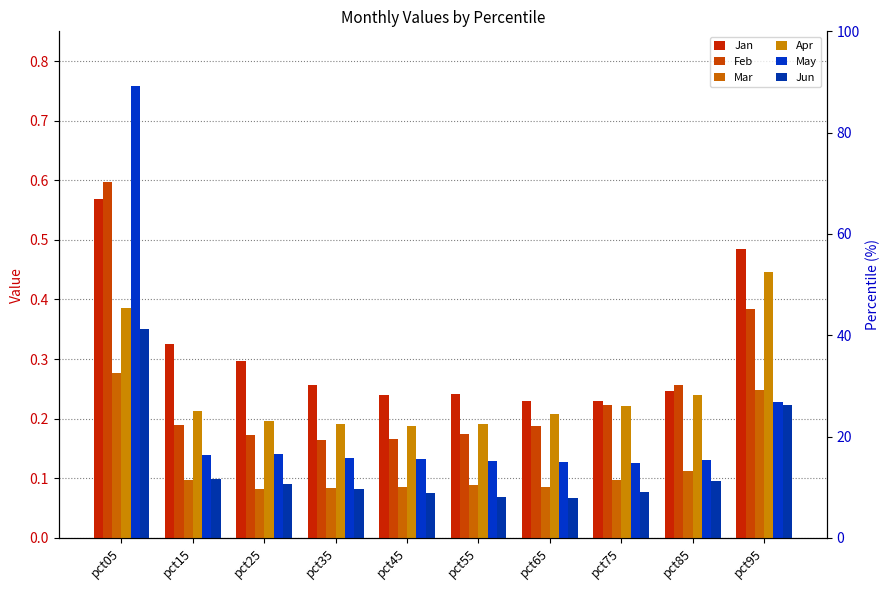

What is the average value of the Mar series?

0.1